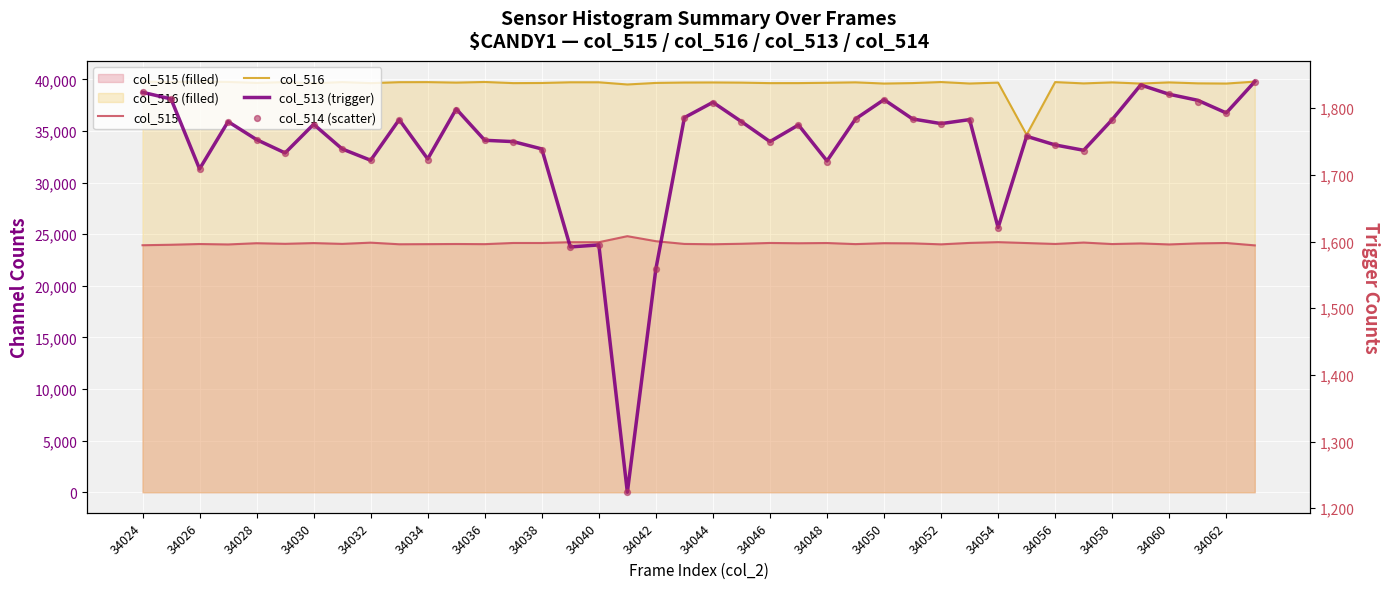

Is the value of col_515 at 39 greater than the value of col_514 (scatter) at 34030?

Yes